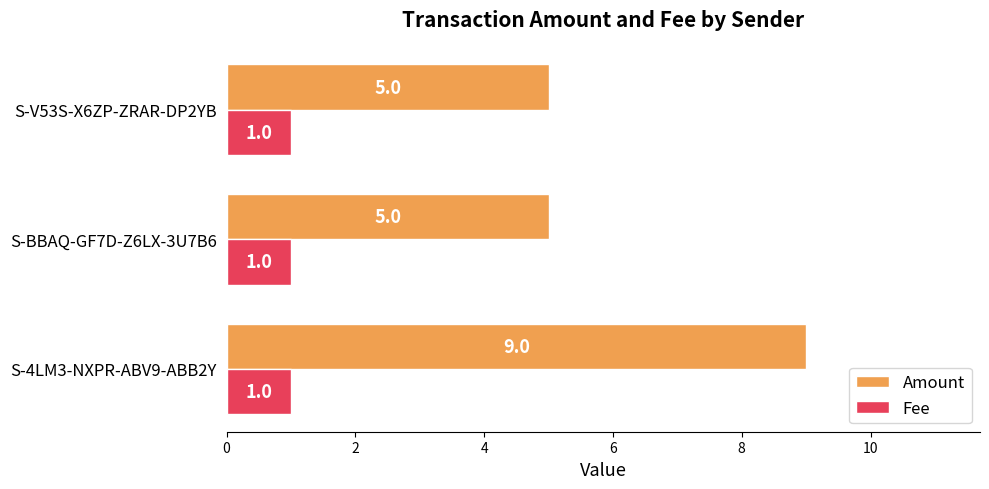

The Amount series shows 2 at S-4LM3-NXPR-ABV9-ABB2Y. True or false?

False